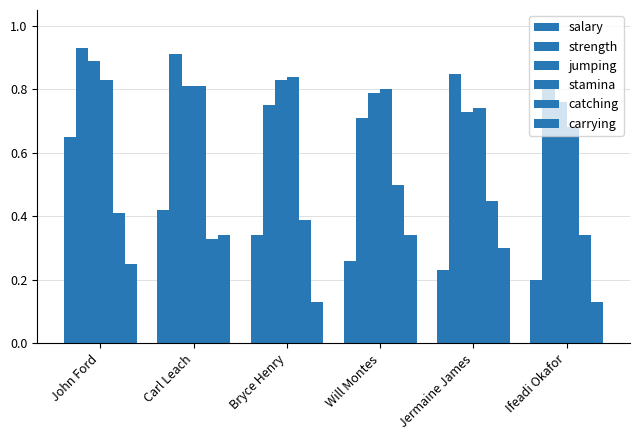

What is the total value across all series at Bryce Henry?

3.3